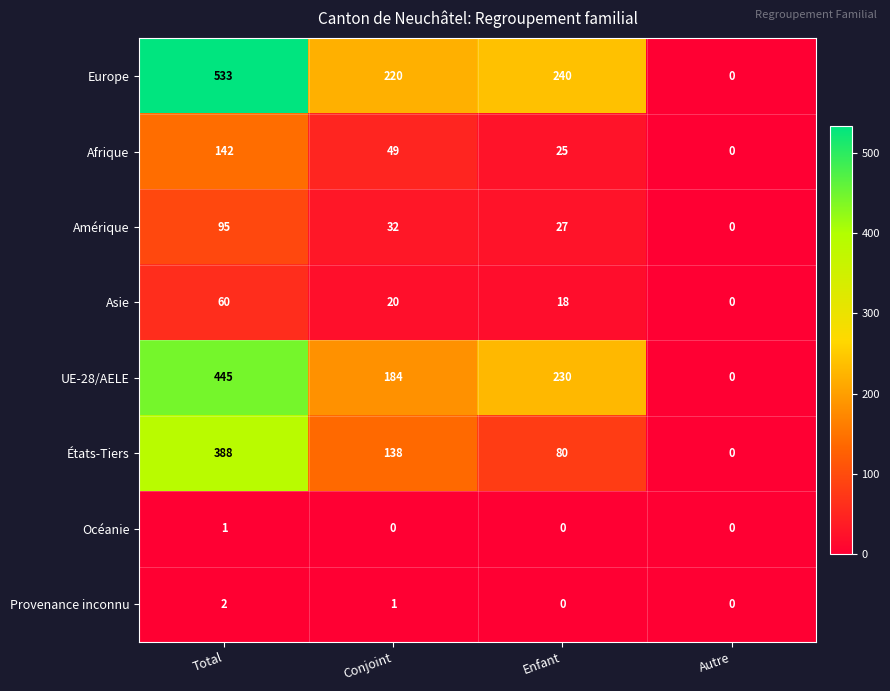

At how many categories does at least one series exceed 84?

3